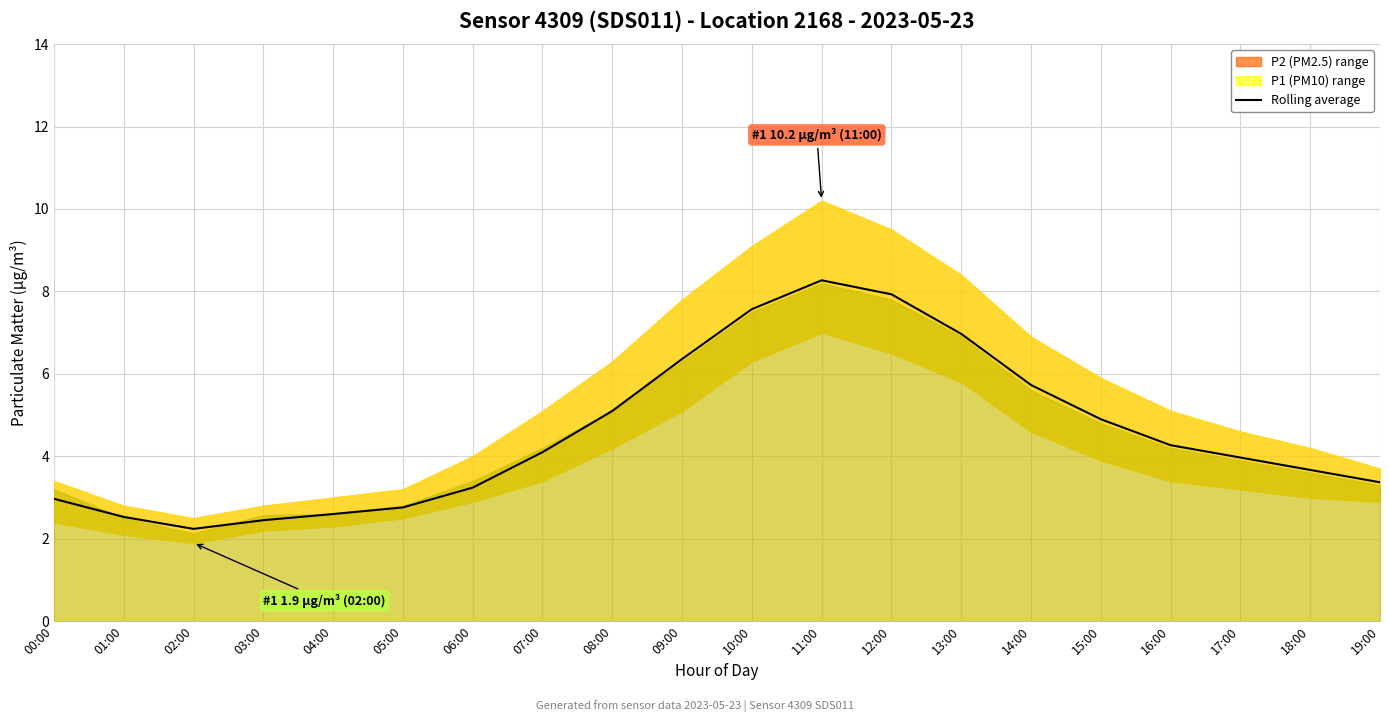

How many values exceed 4?

10